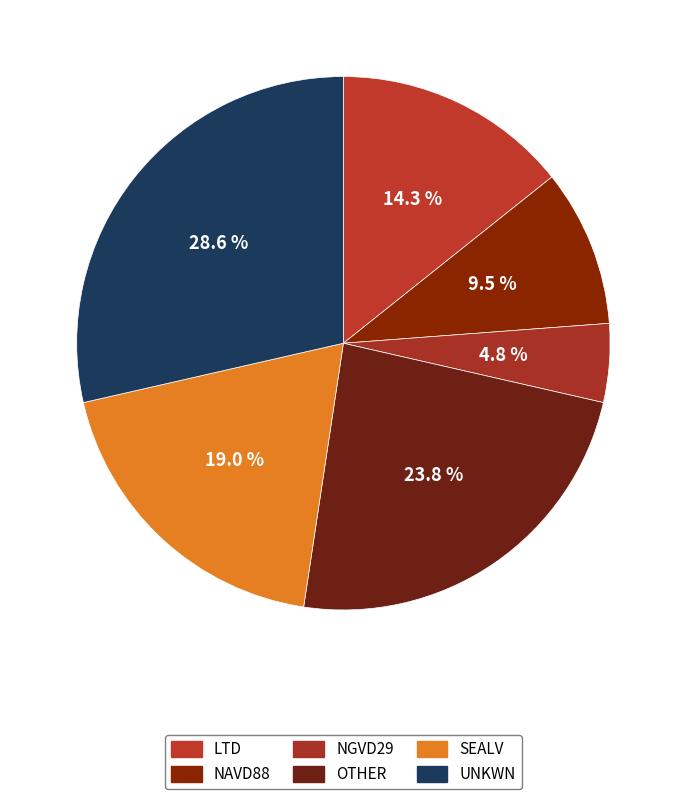

How much of the chart is everything except OTHER?

76.2%